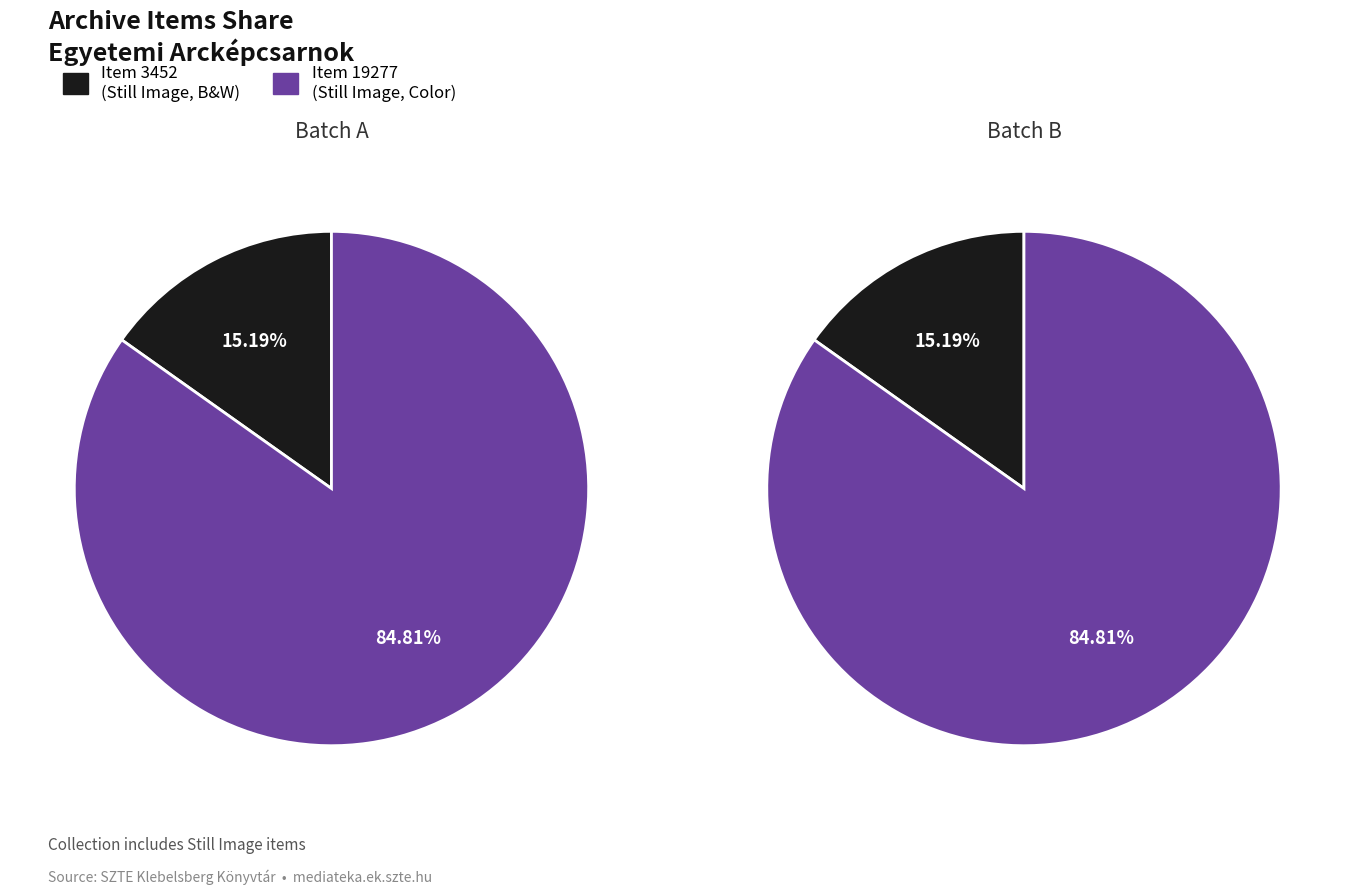

What is the majority slice?

Item 19277